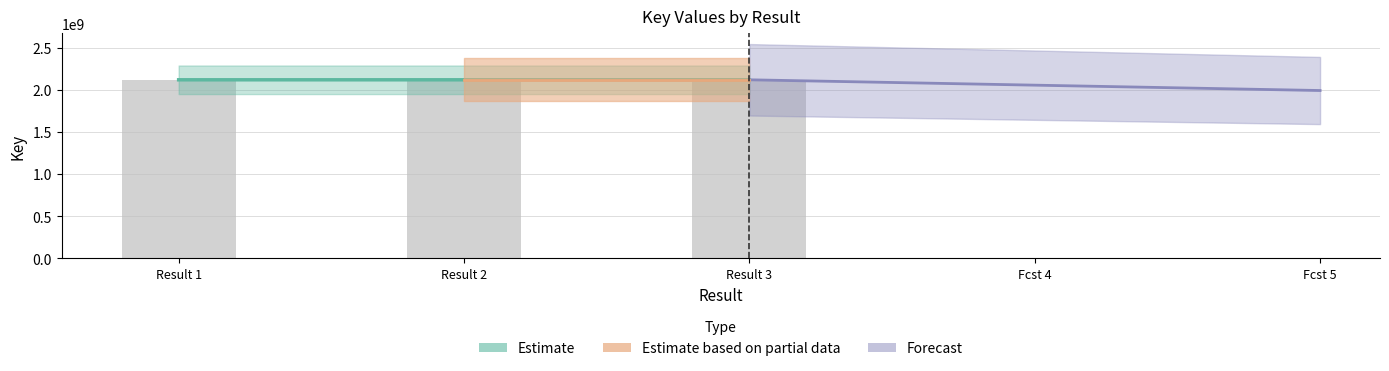

Are the bars horizontal?

No